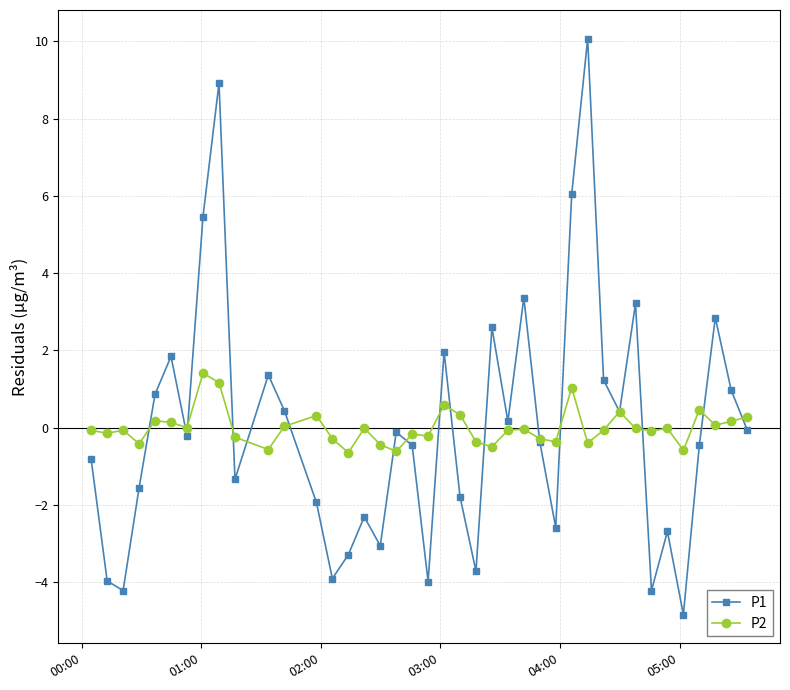

What is the maximum value shown in the chart?

10.1